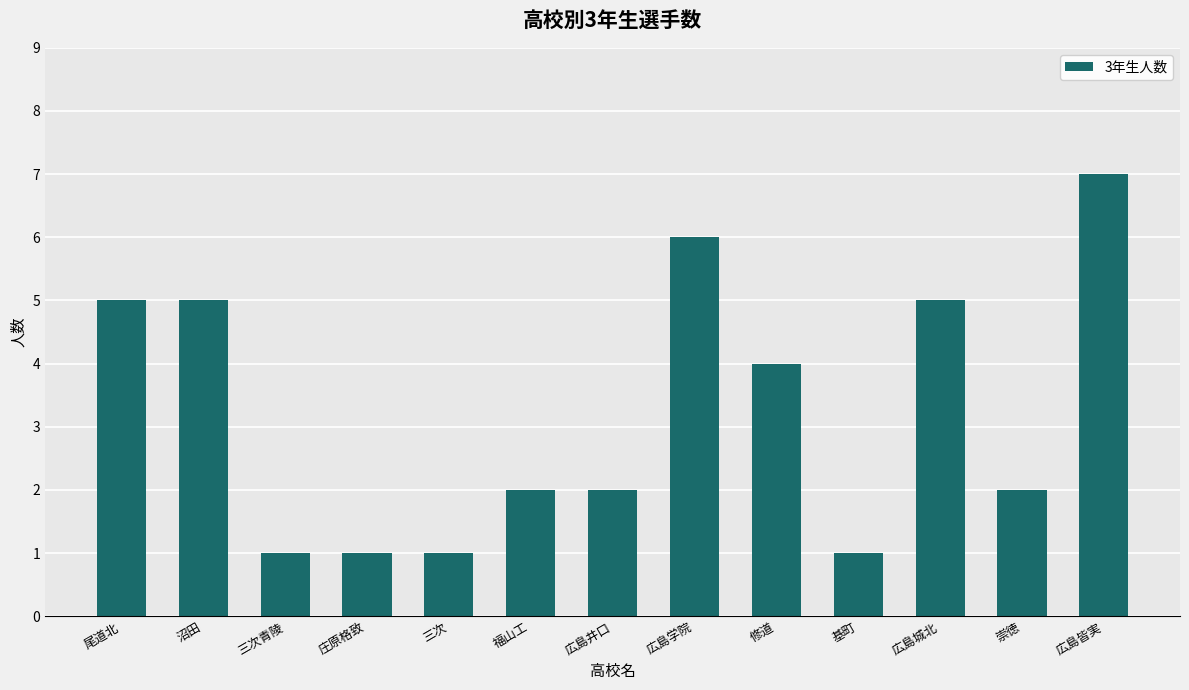

True or false: the data shows 9 at 尾道北.

False